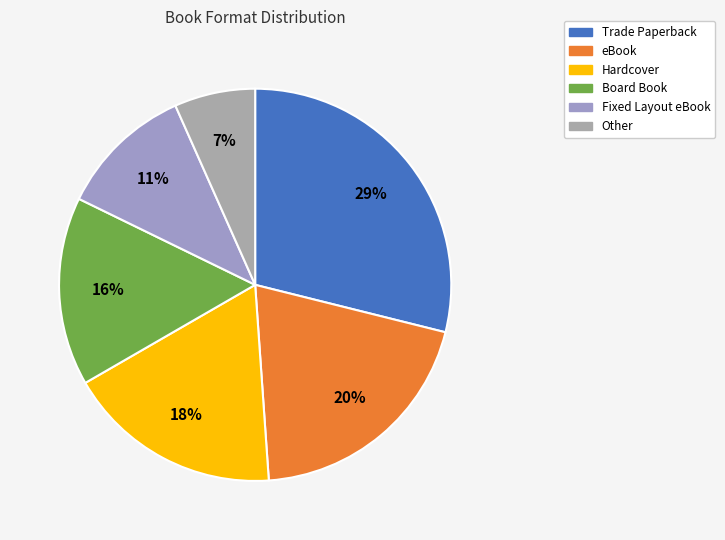

Count the number of slices in the pie.

6